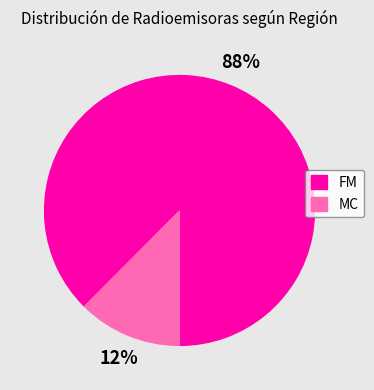

Combined, do FM and MC account for over 50%?

Yes